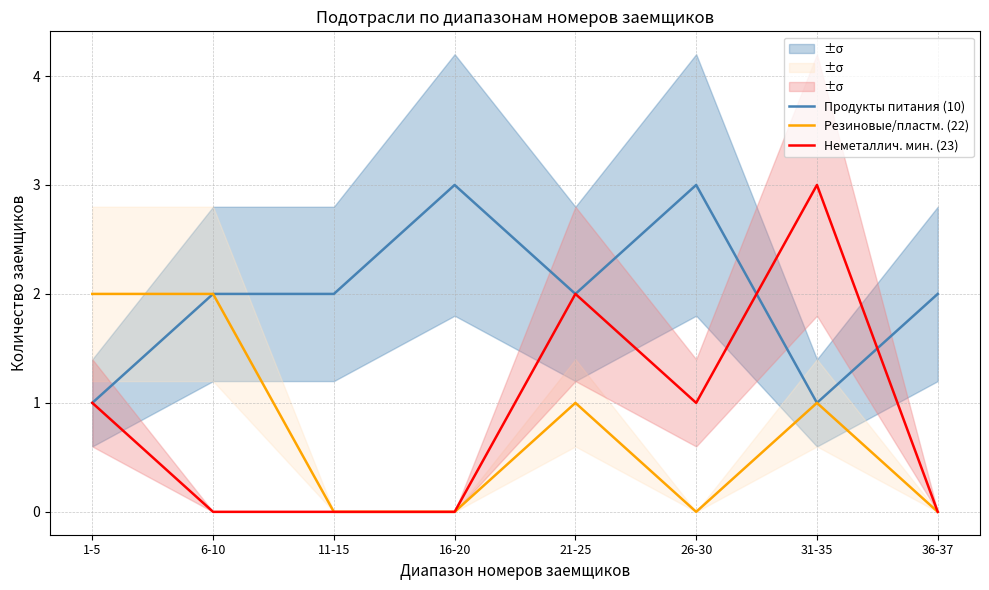

True or false: Резиновые/пластм. (22) and Продукты питания (10) intersect in this chart.

False